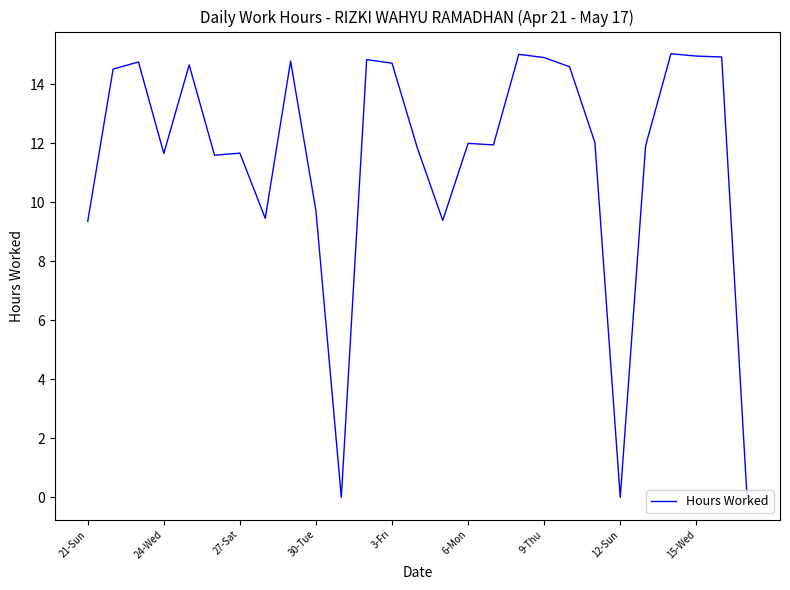

How many series are shown in this chart?

1